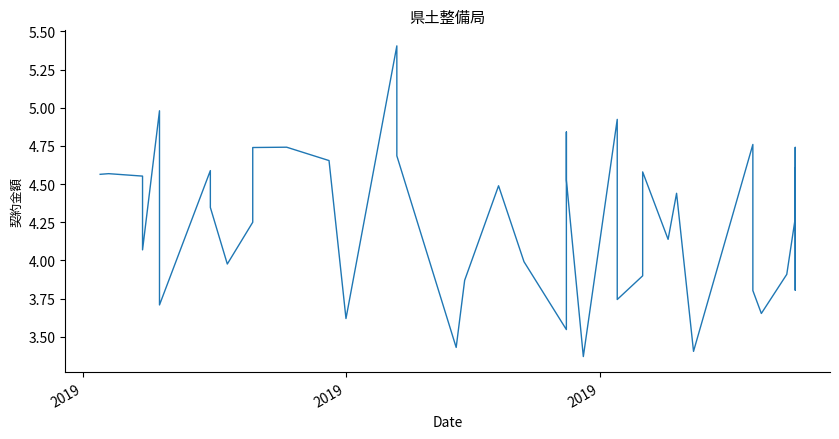

How many distinct data groups are displayed?

1